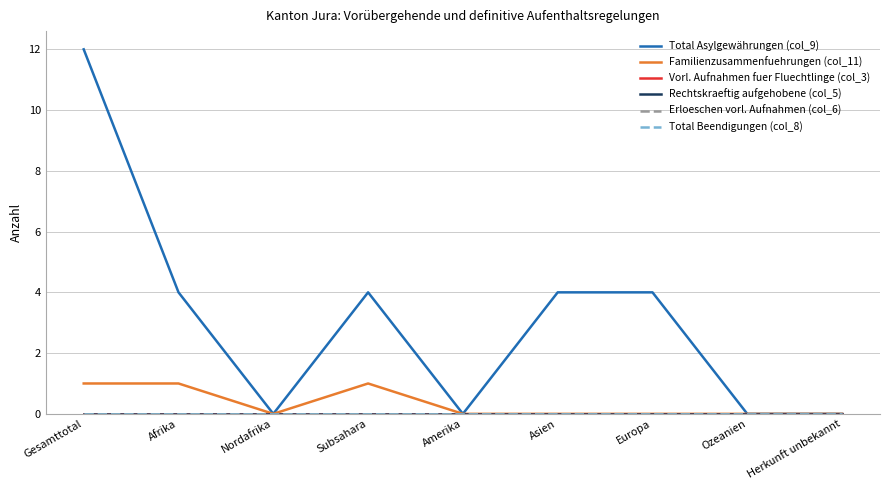

Reading right to left, transcribe all the data shown in this chart.

Total Asylgewährungen (col_9): Herkunft unbekannt=0	Ozeanien=0	Europa=4	Asien=4	Amerika=0	Subsahara=4	Nordafrika=0	Afrika=4	Gesamttotal=12
Familienzusammenfuehrungen (col_11): Herkunft unbekannt=0	Ozeanien=0	Europa=0	Asien=0	Amerika=0	Subsahara=1	Nordafrika=0	Afrika=1	Gesamttotal=1
Vorl. Aufnahmen fuer Fluechtlinge (col_3): Herkunft unbekannt=0	Ozeanien=0	Europa=0	Asien=0	Amerika=0	Subsahara=0	Nordafrika=0	Afrika=0	Gesamttotal=0
Rechtskraeftig aufgehobene (col_5): Herkunft unbekannt=0	Ozeanien=0	Europa=0	Asien=0	Amerika=0	Subsahara=0	Nordafrika=0	Afrika=0	Gesamttotal=0
Erloeschen vorl. Aufnahmen (col_6): Herkunft unbekannt=0	Ozeanien=0	Europa=0	Asien=0	Amerika=0	Subsahara=0	Nordafrika=0	Afrika=0	Gesamttotal=0
Total Beendigungen (col_8): Herkunft unbekannt=0	Ozeanien=0	Europa=0	Asien=0	Amerika=0	Subsahara=0	Nordafrika=0	Afrika=0	Gesamttotal=0